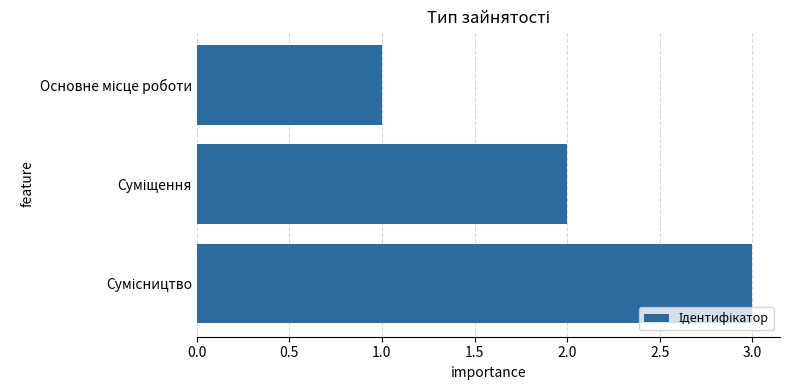

What is the greatest value displayed?

3